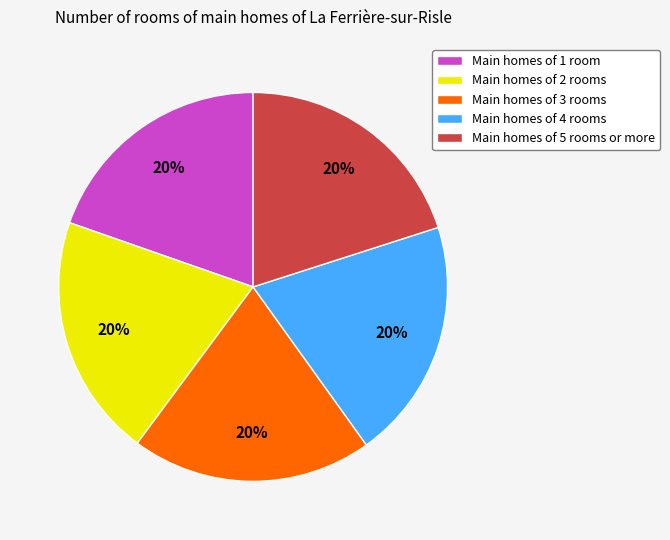

Do Main homes of 4 rooms and Main homes of 1 room together represent more than half of the pie?

No